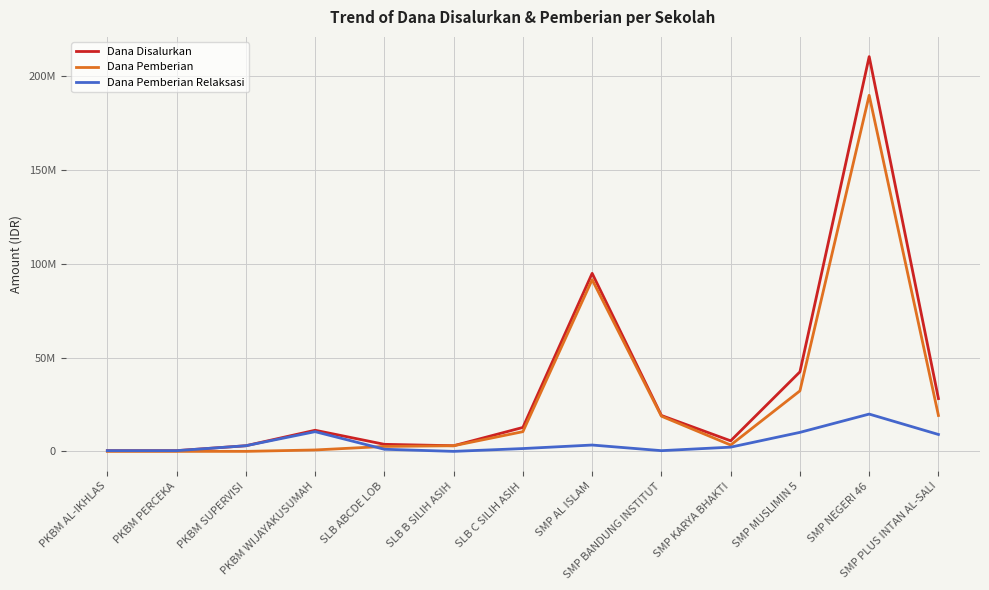

Does the chart have visible grid lines?

Yes